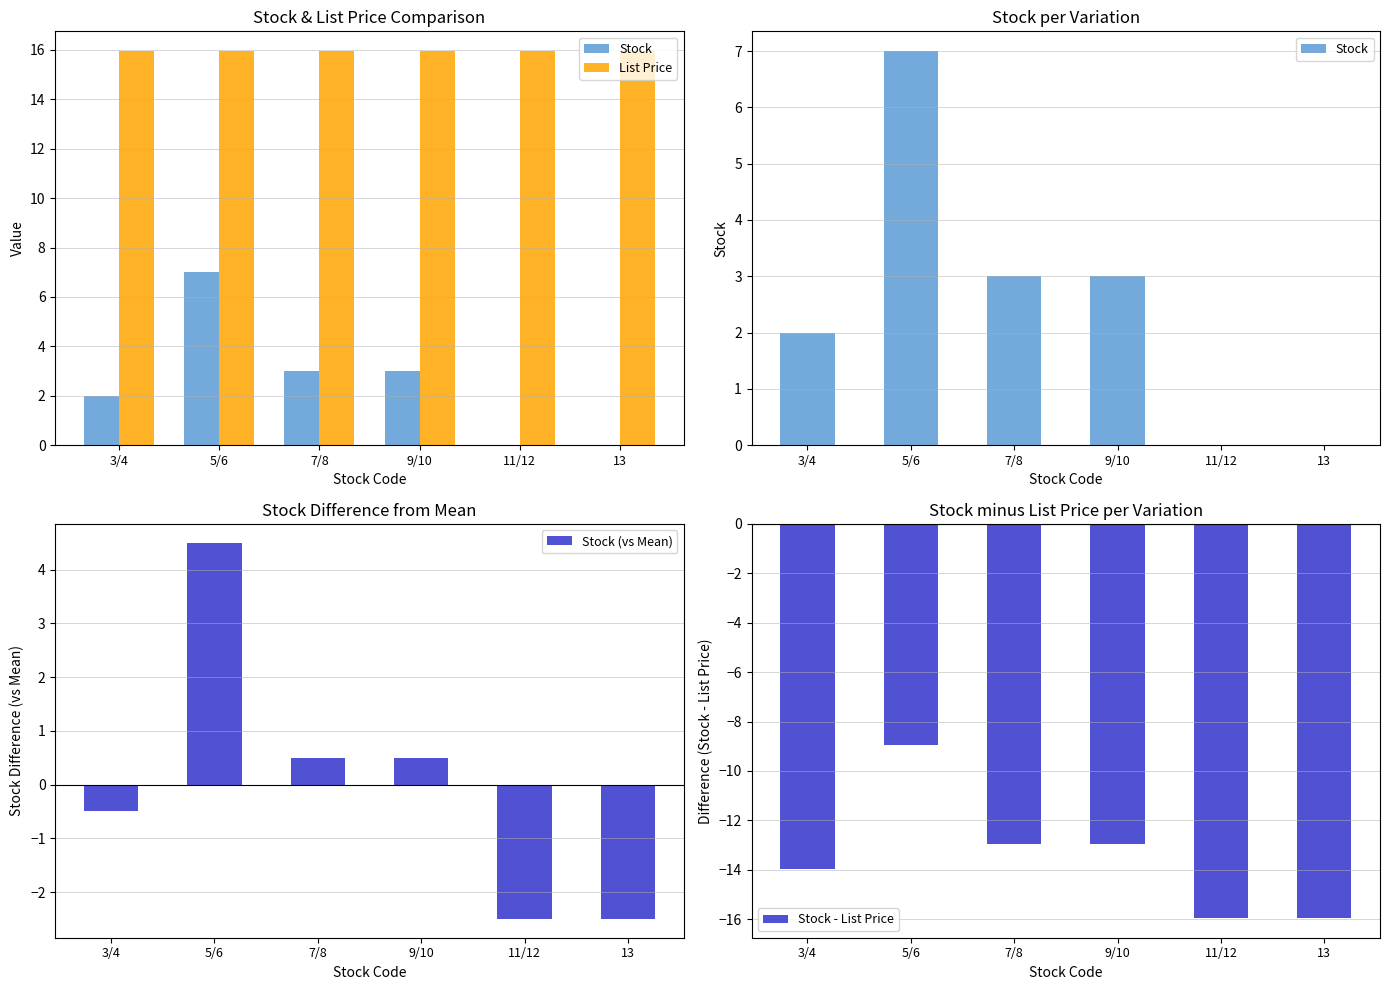

Between 5/6 and 9/10, which series saw the biggest shift?

Stock